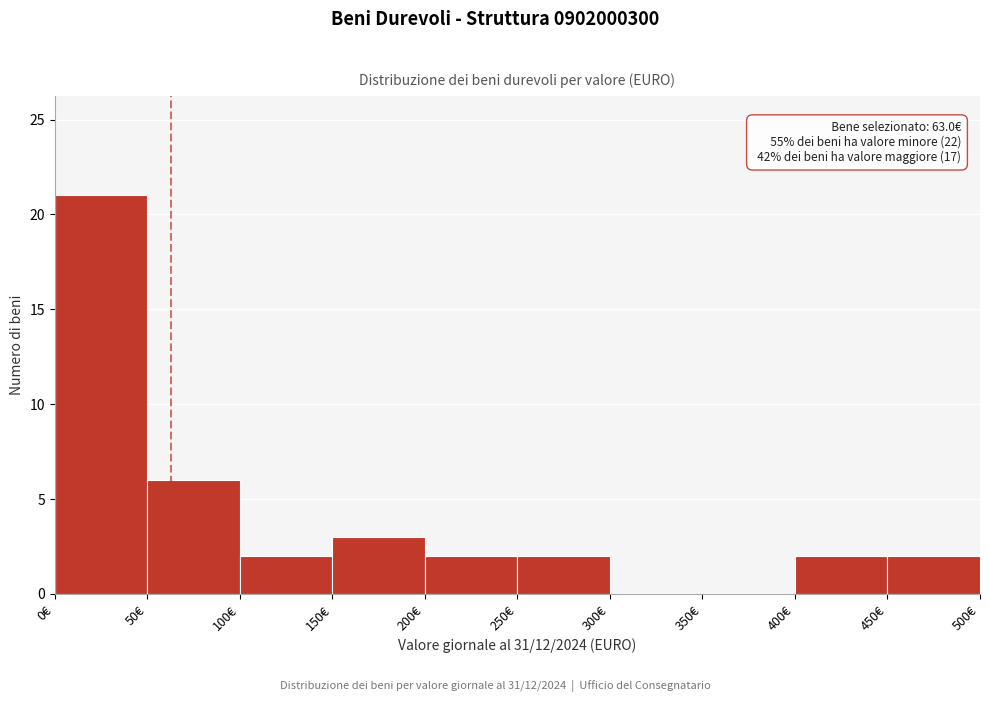

Which range on the x-axis has the tallest bar?

0 to 50